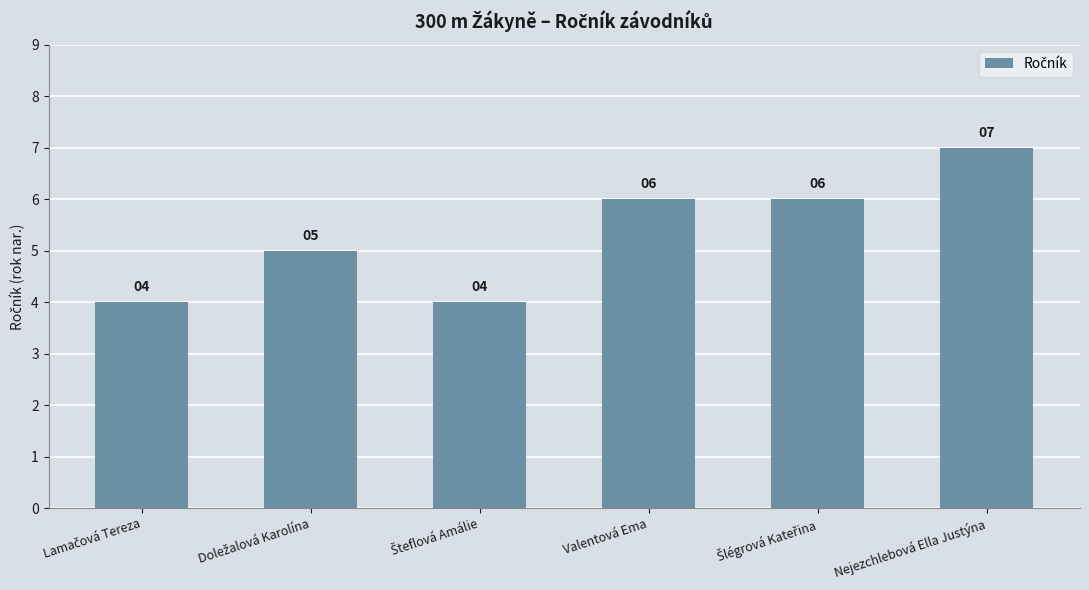

What is the label of the 1st bar from the right?

Nejezchlebová Ella Justýna